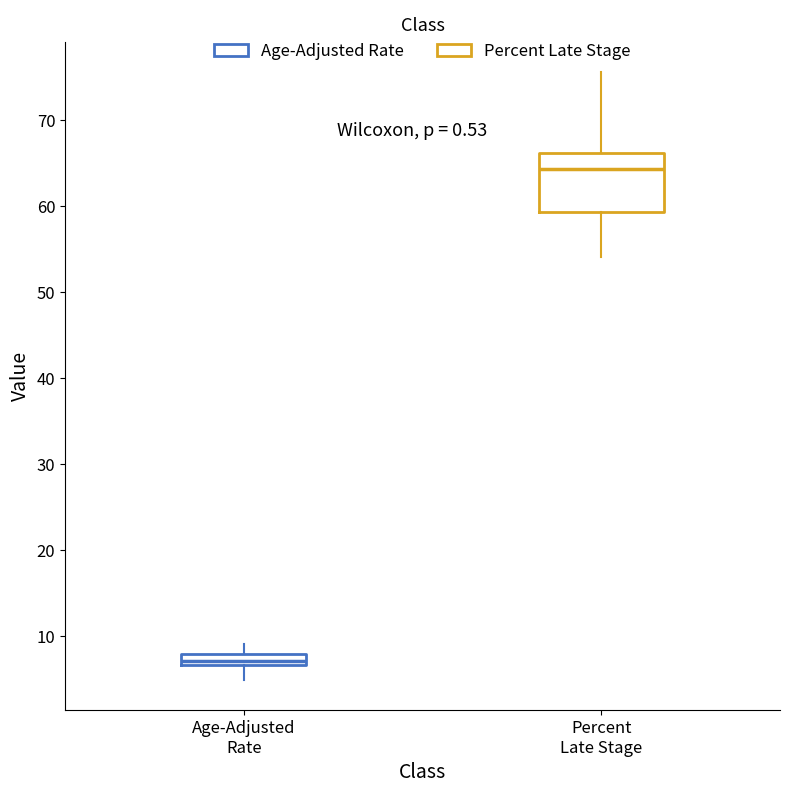

Which box's median line is the highest?

Percent Late Stage